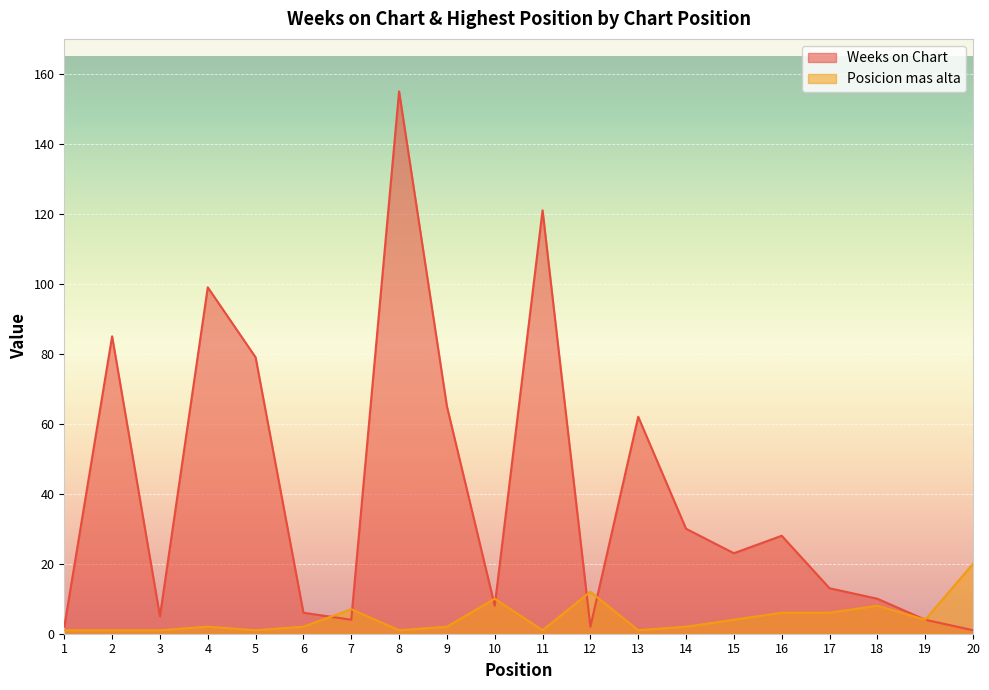

Is it true that Posicion mas alta equals 1 at 7?

False